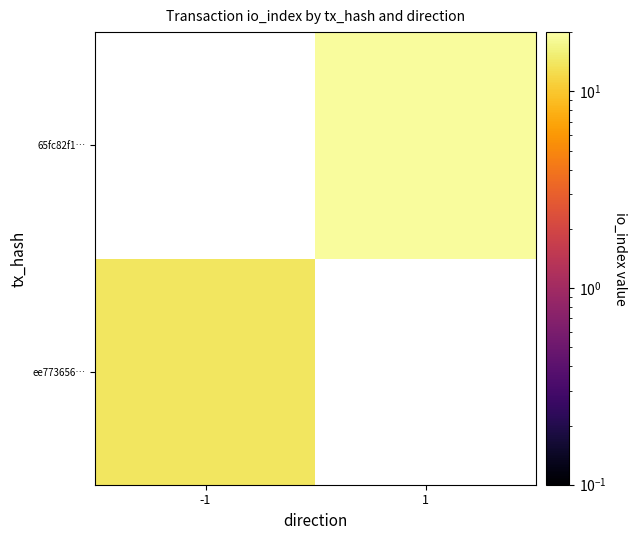

What is the smallest value displayed?

14.0